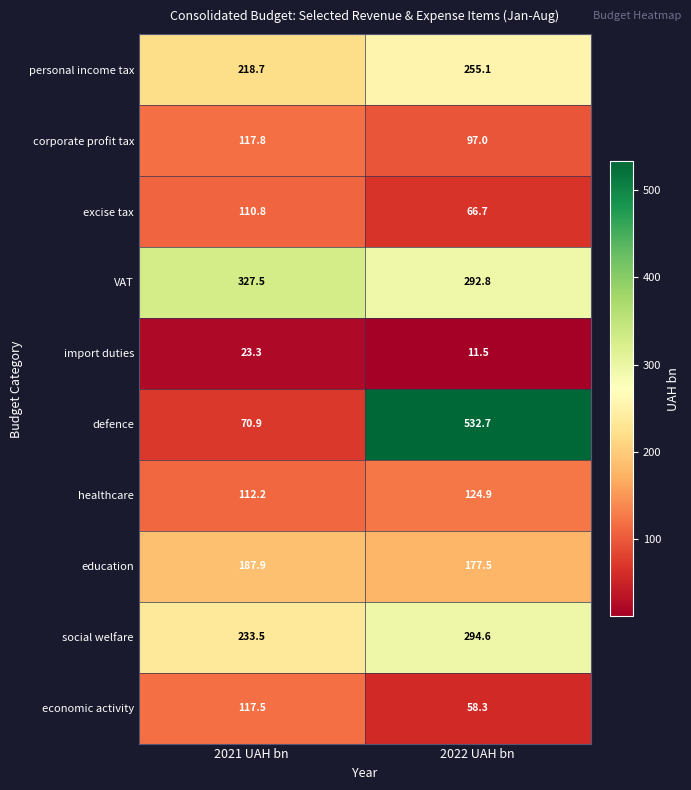

The excise tax series shows 110.8 at 2021 UAH bn. True or false?

True